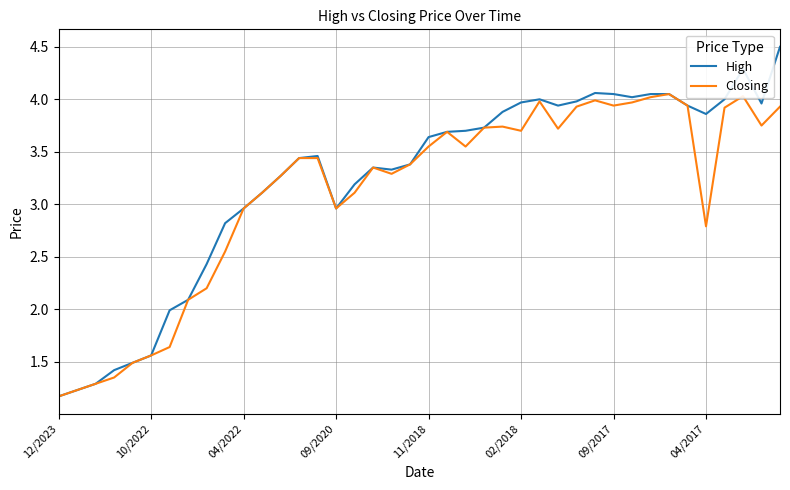

List the series in order of their peak value, highest first.

High, Closing